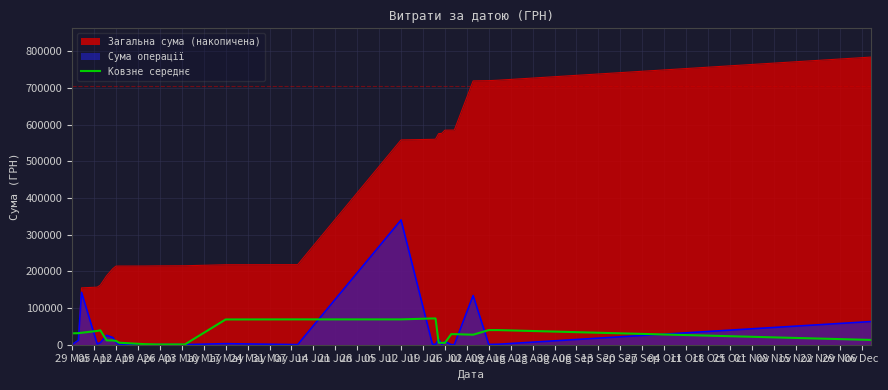

List the series in order of their peak value, highest first.

Загальна сума (накопичена), Сума операції, Ковзне середнє